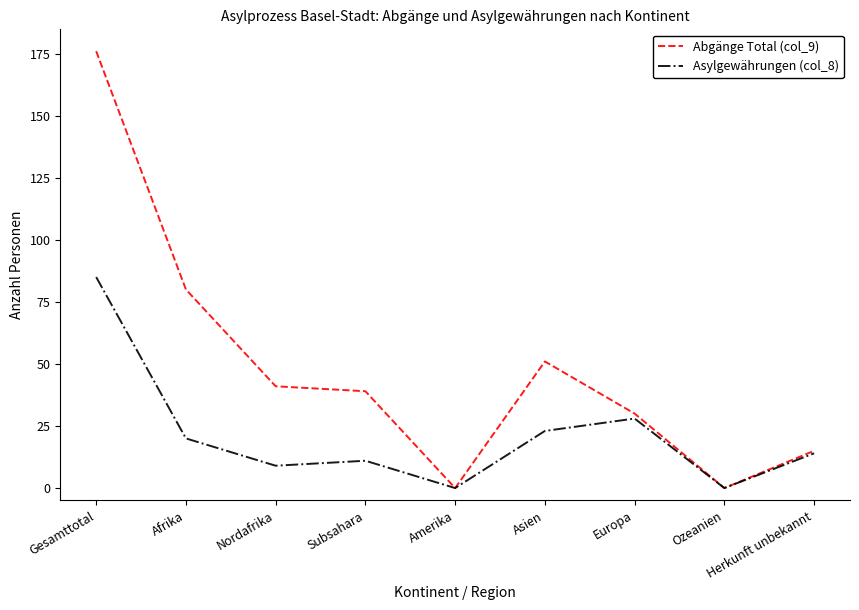

How many interior local peaks does the Asylgewährungen (col_8) series have?

2